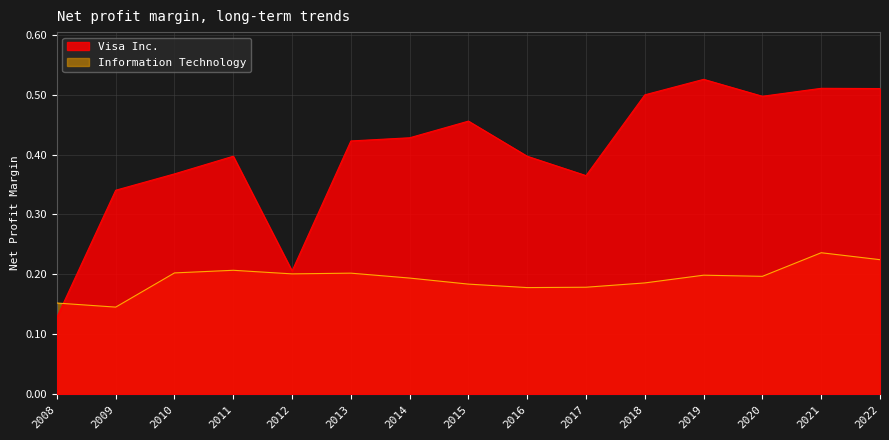

Where is Information Technology nearest to the value 0?

2009